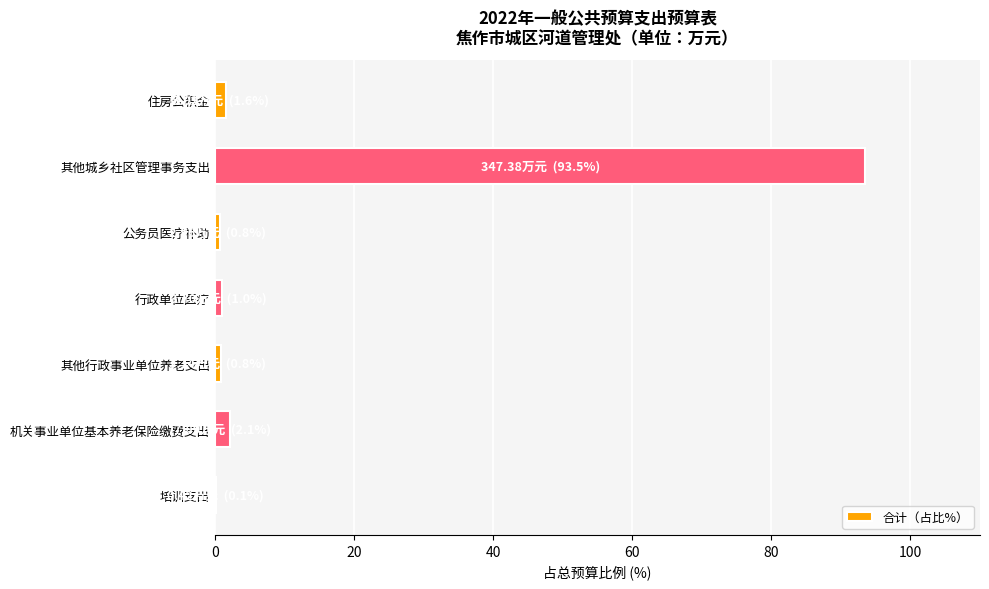

What is the sum of all values?

100.0